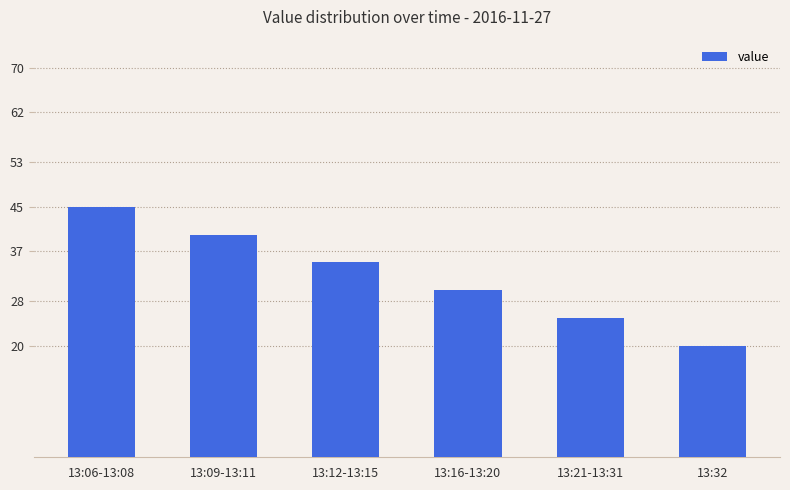

How many series are shown in this chart?

1